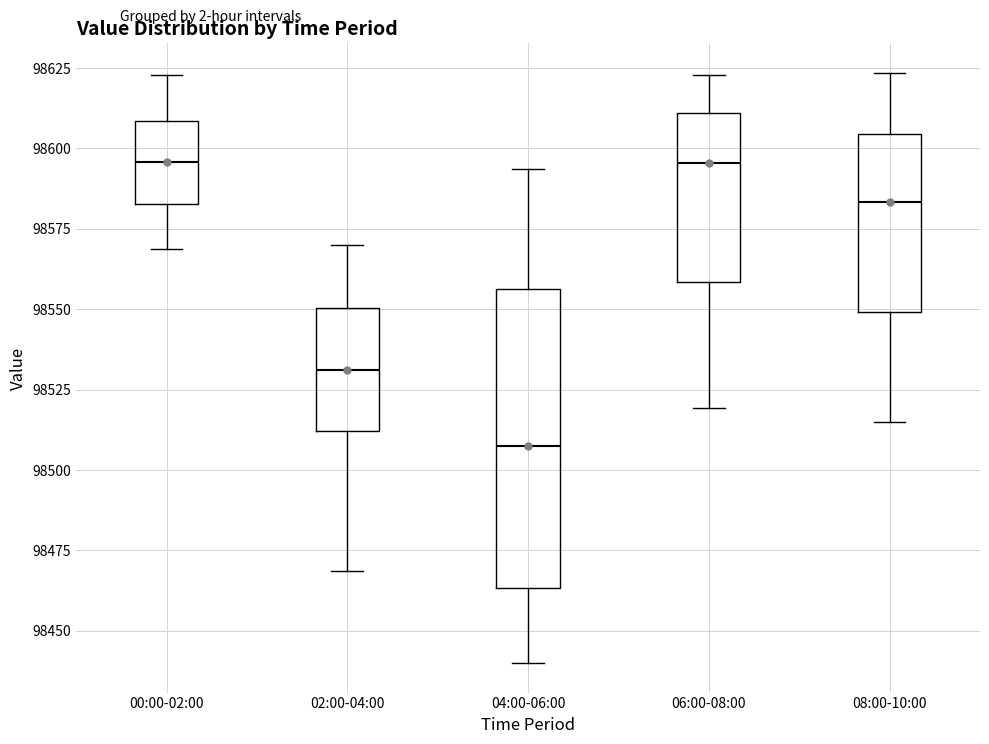

Comparing the boxes themselves (not the whiskers), which one is the tallest?

04:00-06:00